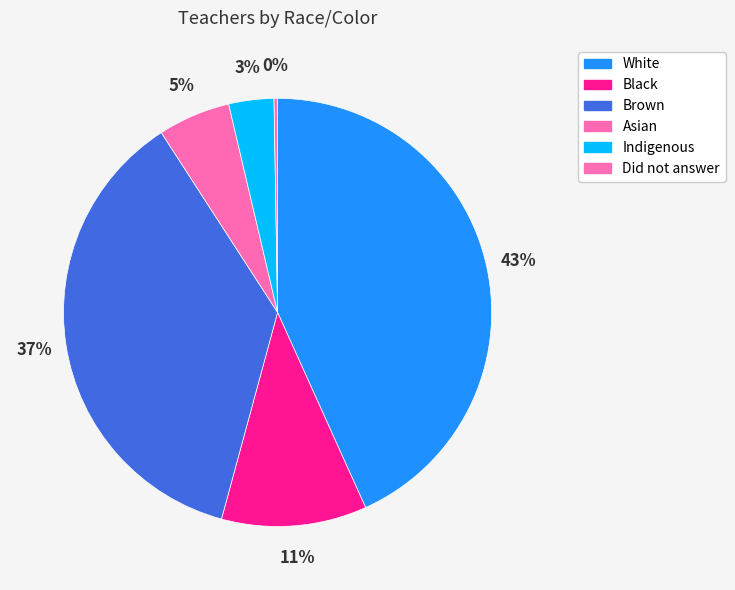

How many segments does this pie chart have?

6